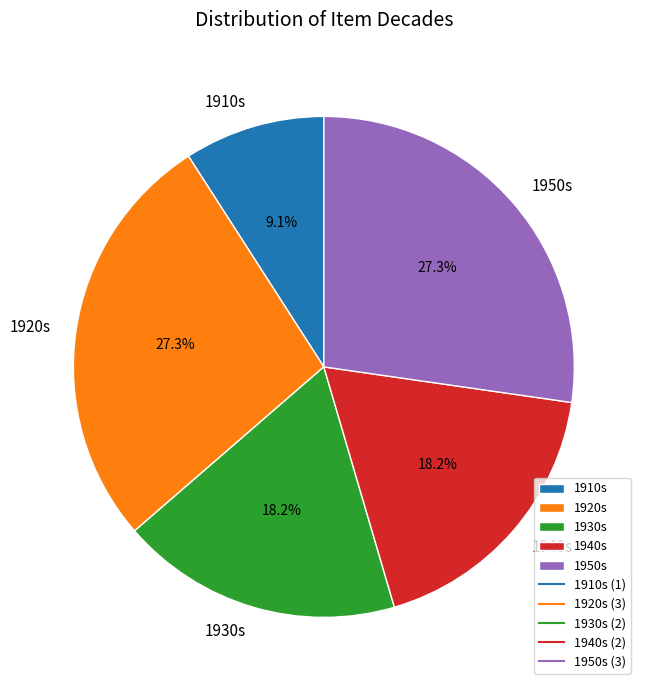

What portion of the pie excludes 1950s?

72.7%